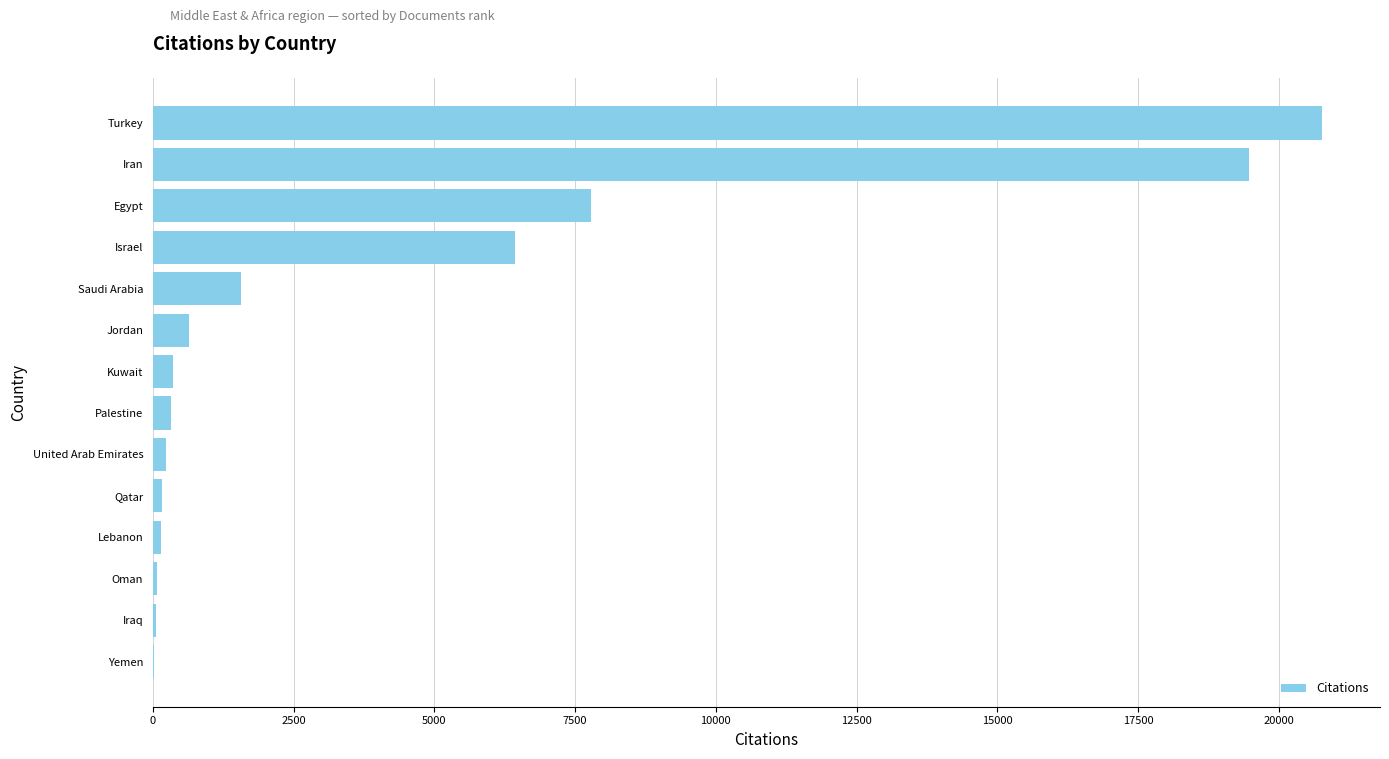

Is it true that the value at Saudi Arabia is 1562?

True